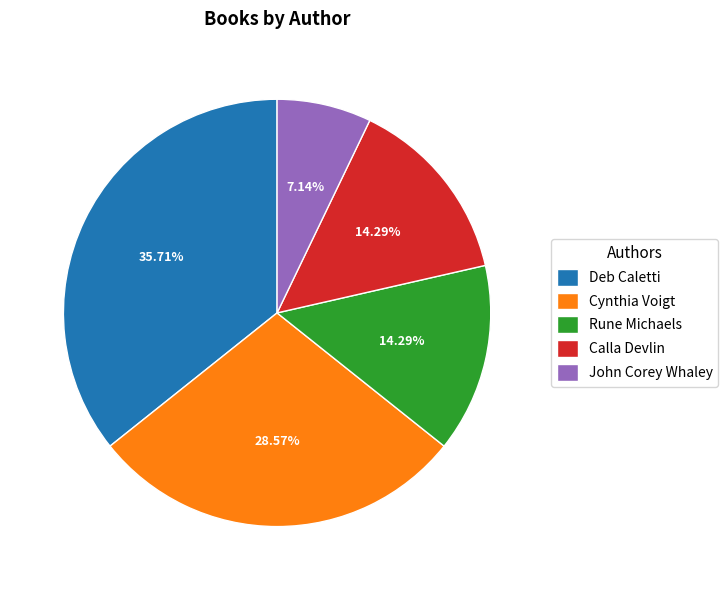

Which slice is the largest?

Deb Caletti